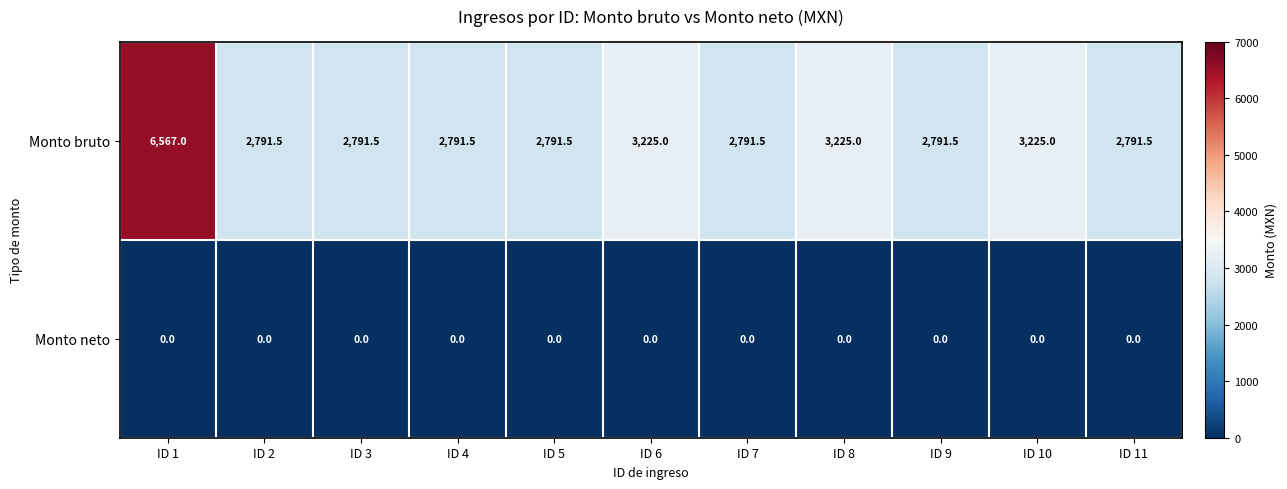

What value does the Monto bruto series have at ID 9?

2791.5